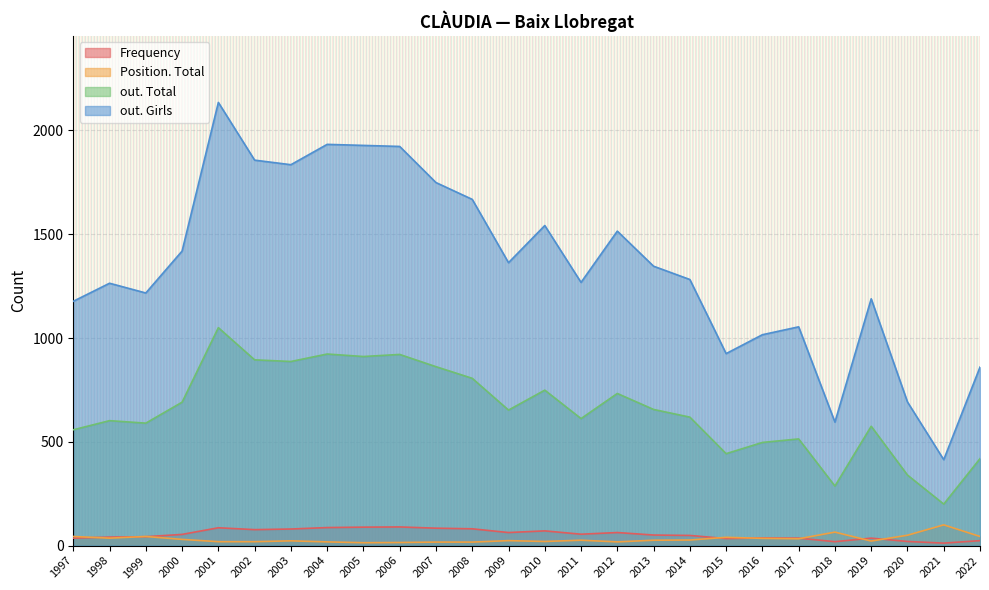

True or false: out. Girls and Position. Total intersect in this chart.

False